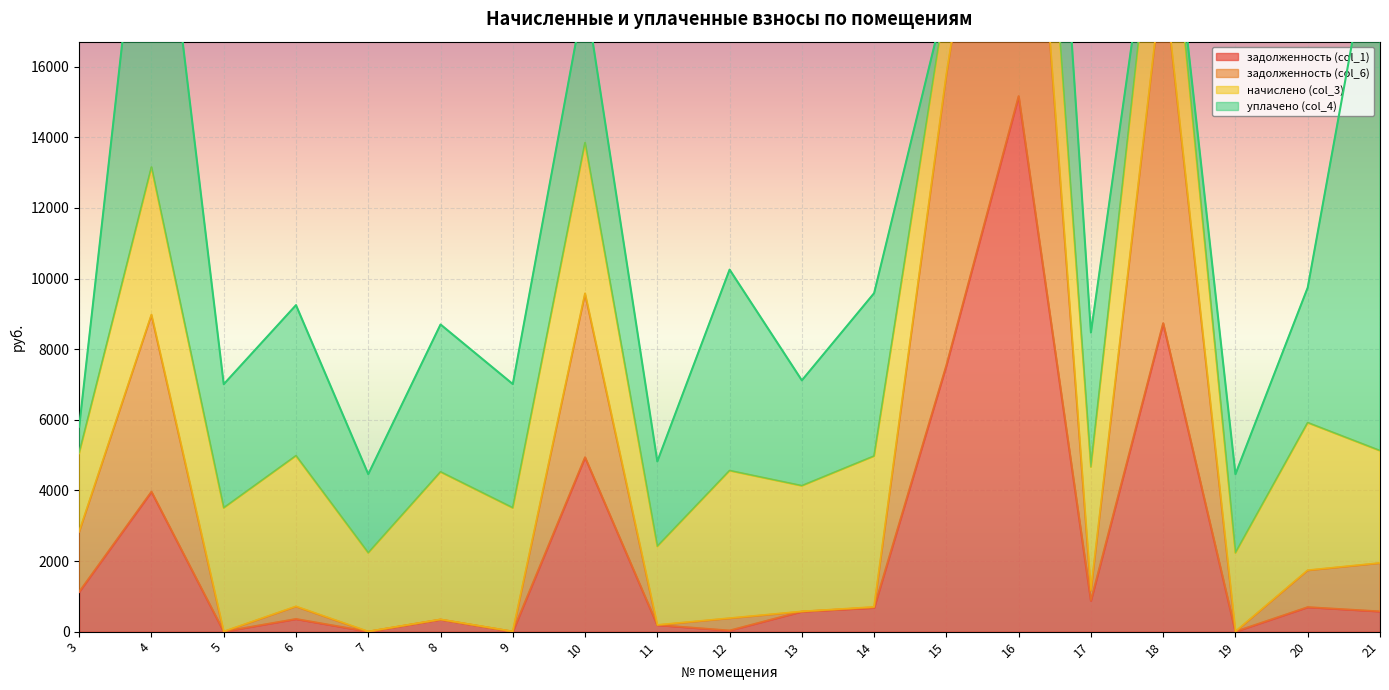

What is the maximum value for задолженность (col_1)?

15166.5